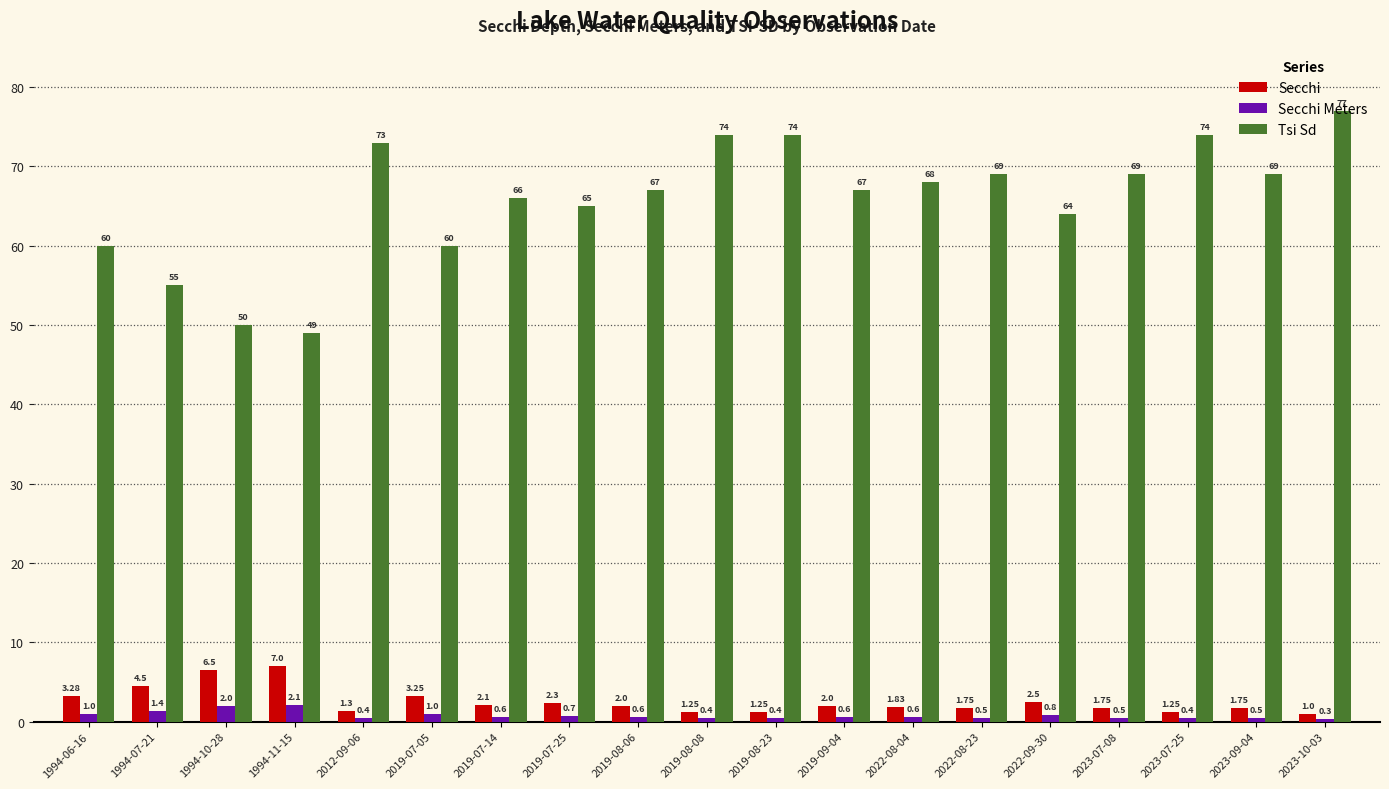

Which series has the widest spread of values?

Tsi Sd